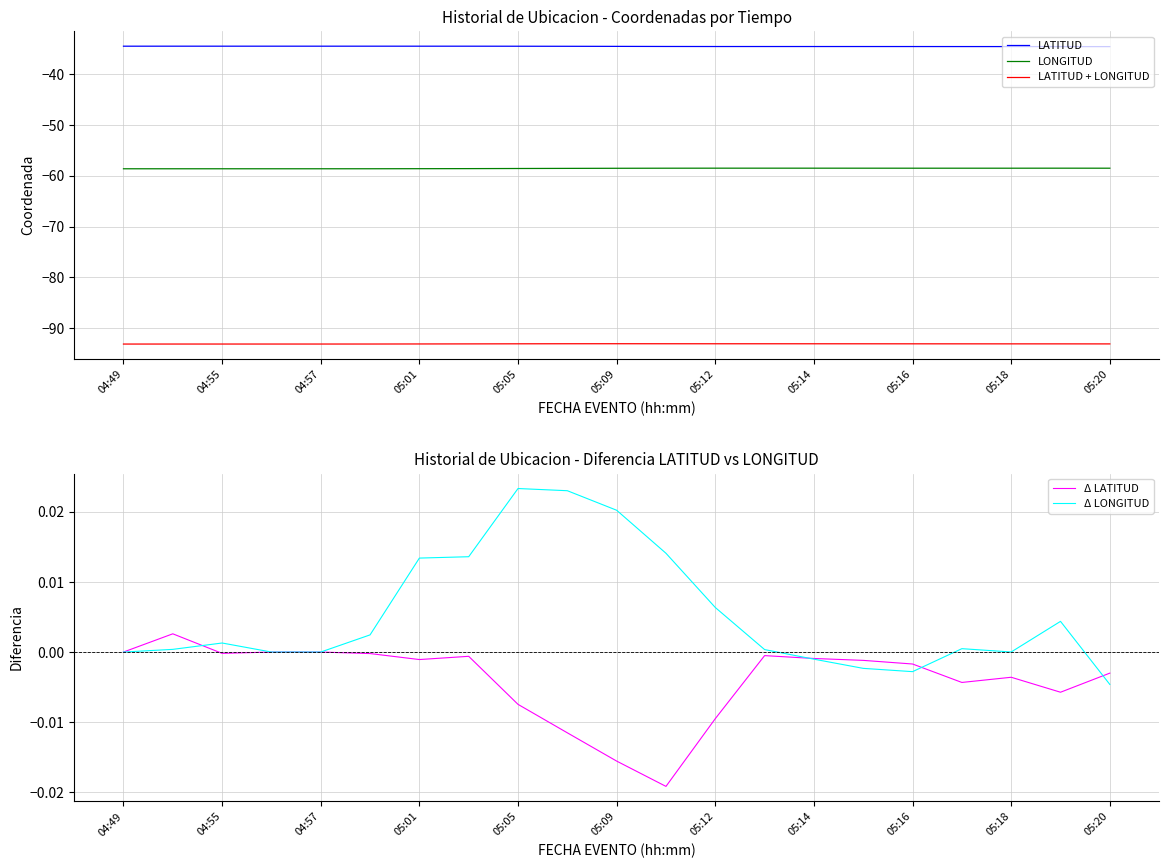

The value of LATITUD + LONGITUD at 05:14 is -93.0. True or false?

True